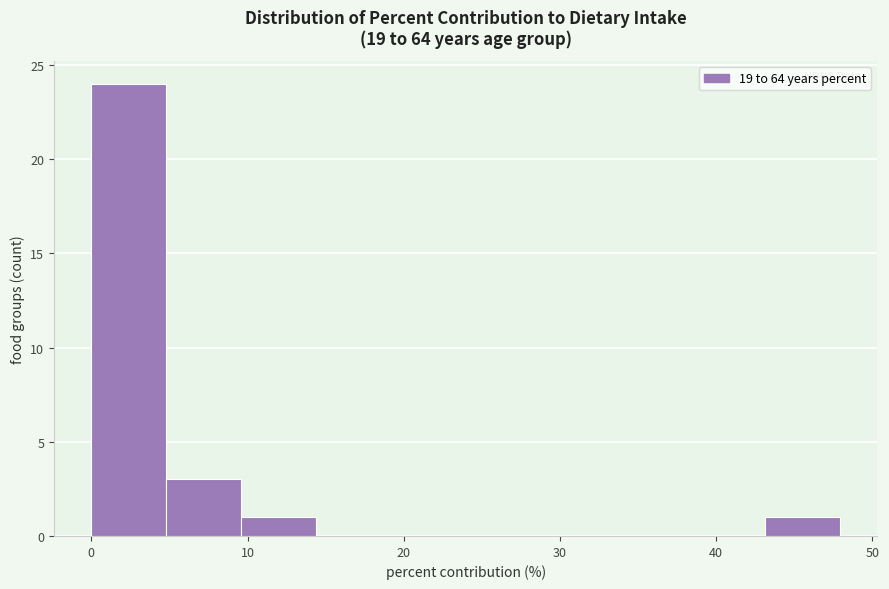

Over which range of the x-axis is the bar tallest?

0 to 5